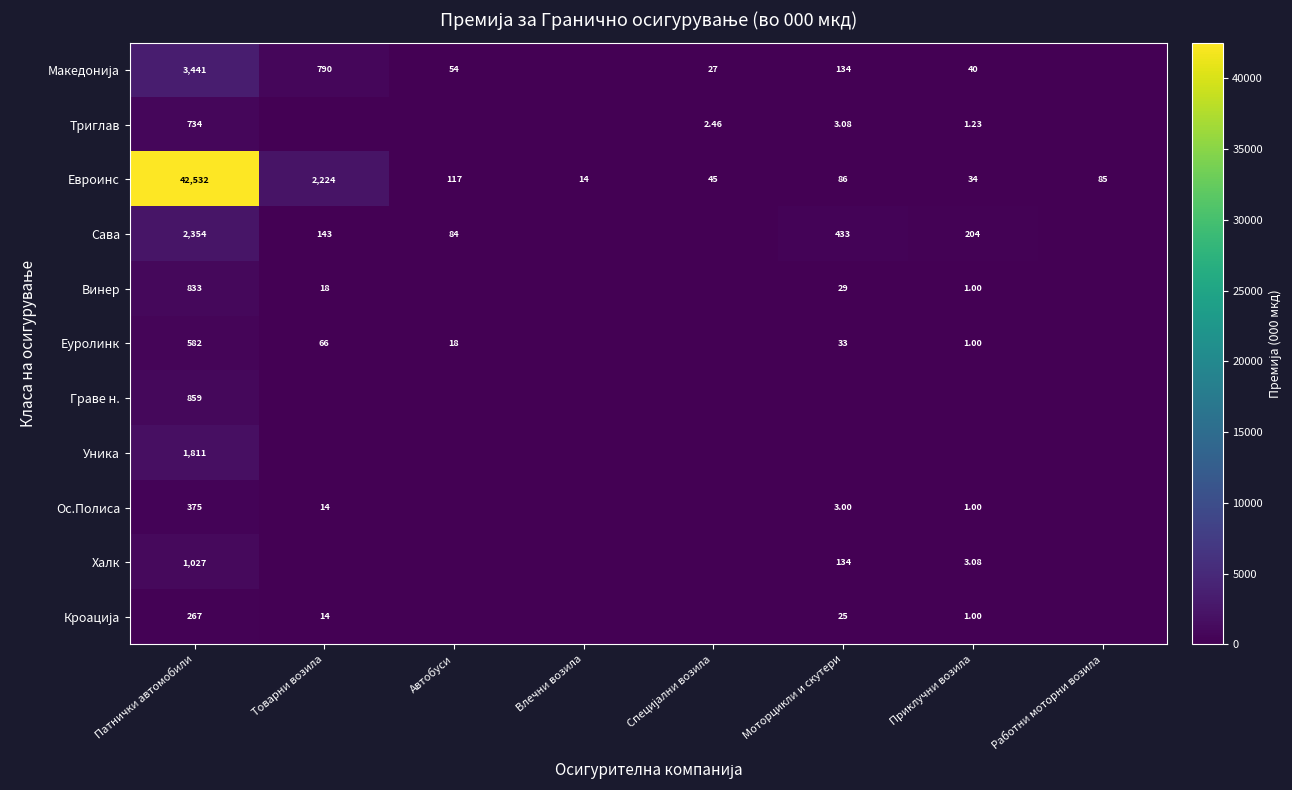

How many values in the Евроинс series are below 86?

4